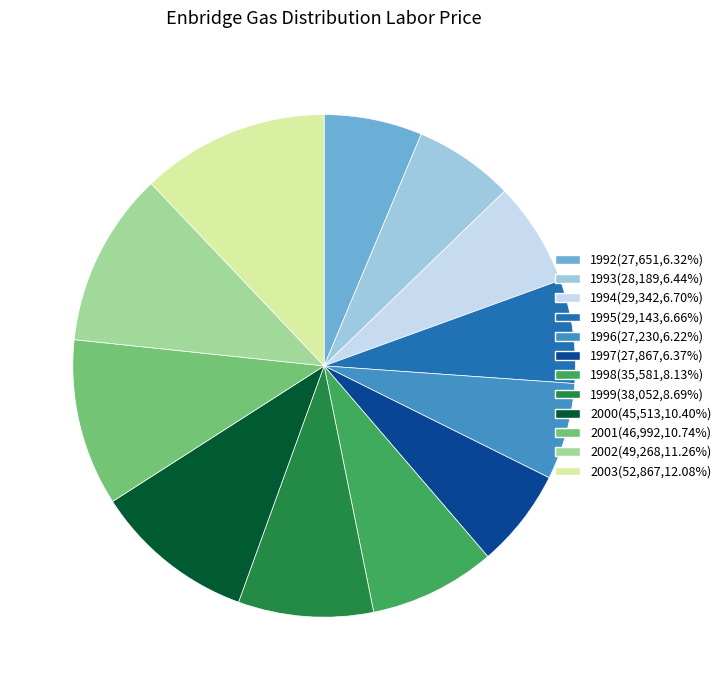

Approximately how many times larger is the value at 2000(45,513,10.40%) compared to 1998(35,581,8.13%)?

1.3